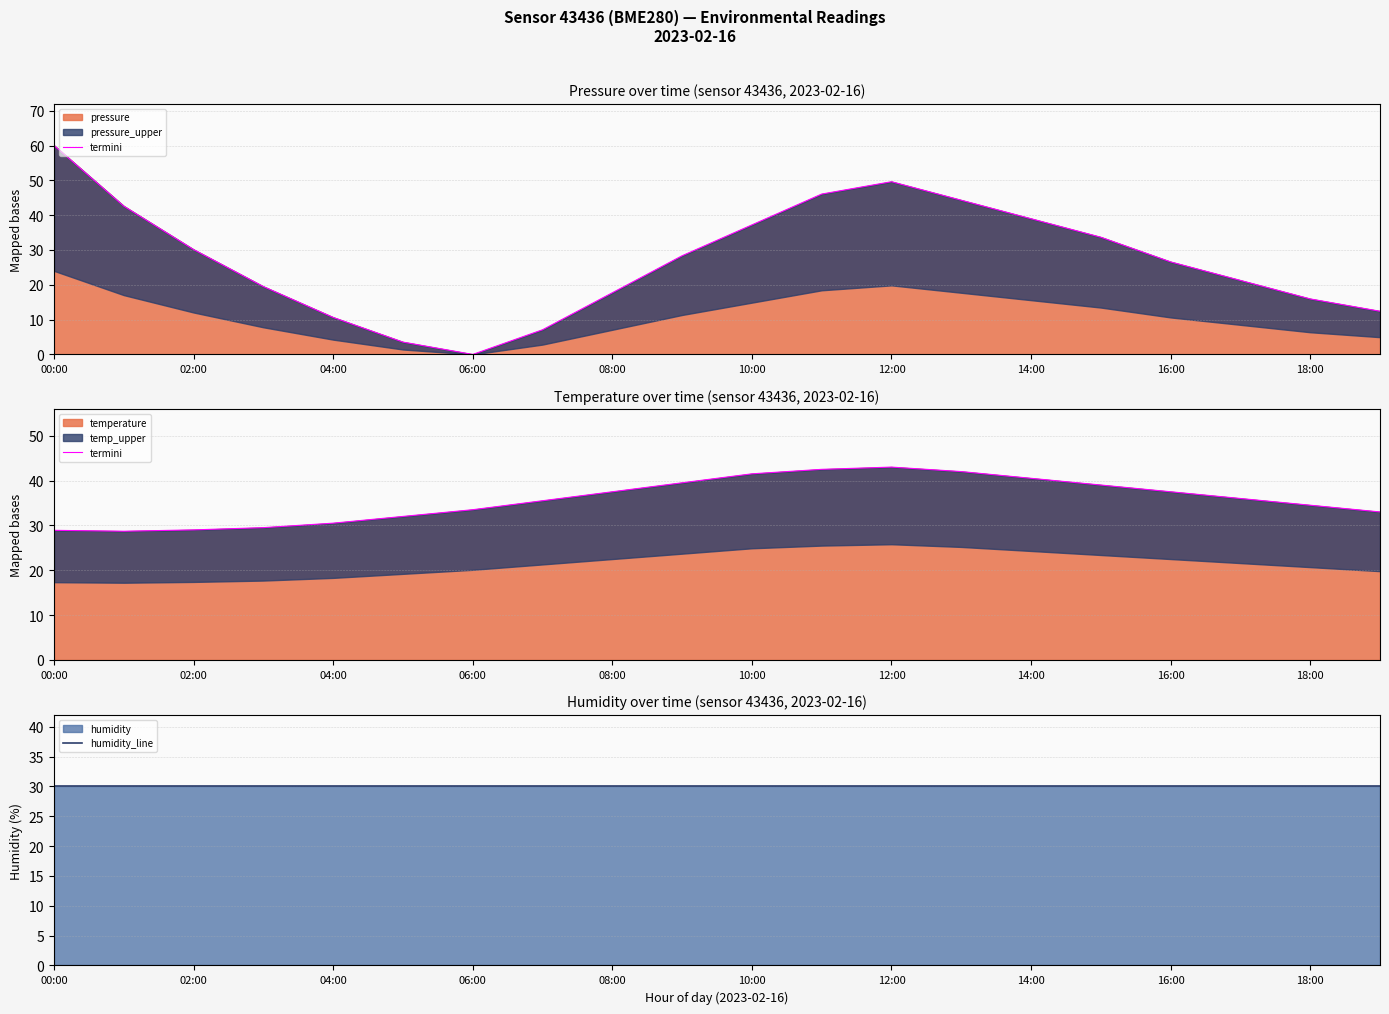

What is the value of the humidity_line point at the 5th from the left?

30.0